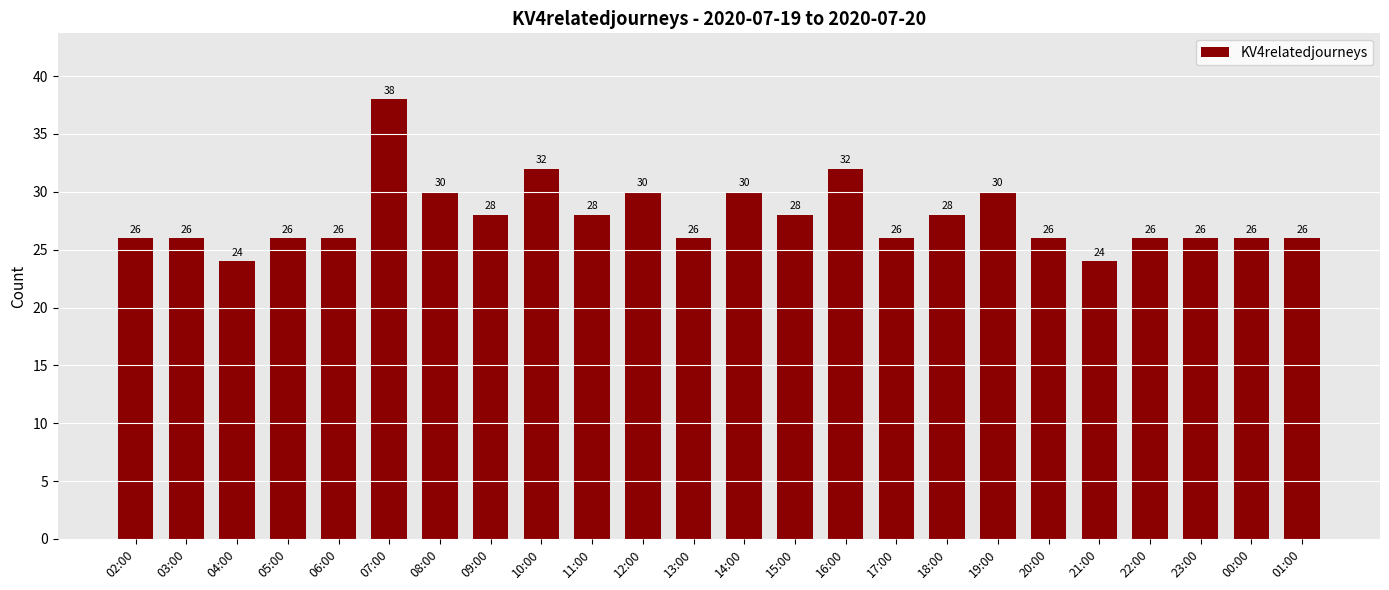

What is the difference between the second highest and second lowest values?

8